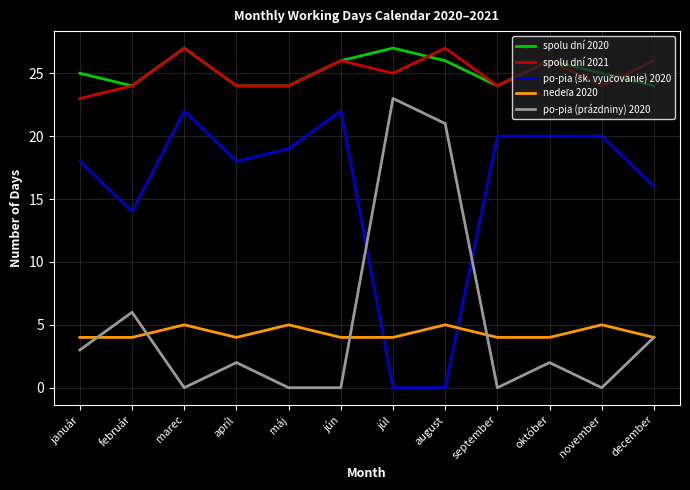

What is the total value across all series at január?

73